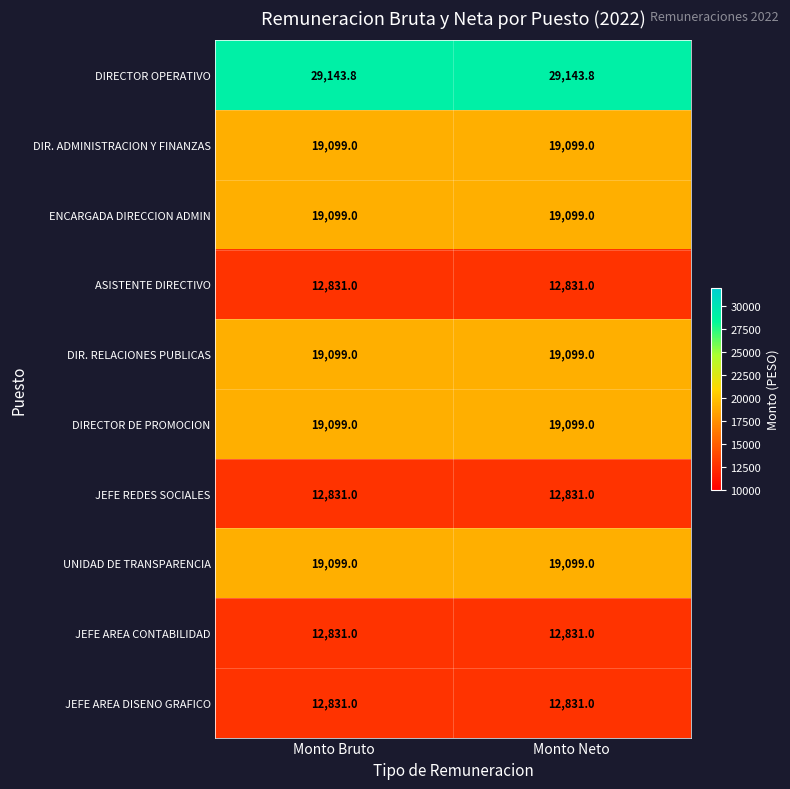

Which series has the largest total across all categories?

DIRECTOR OPERATIVO